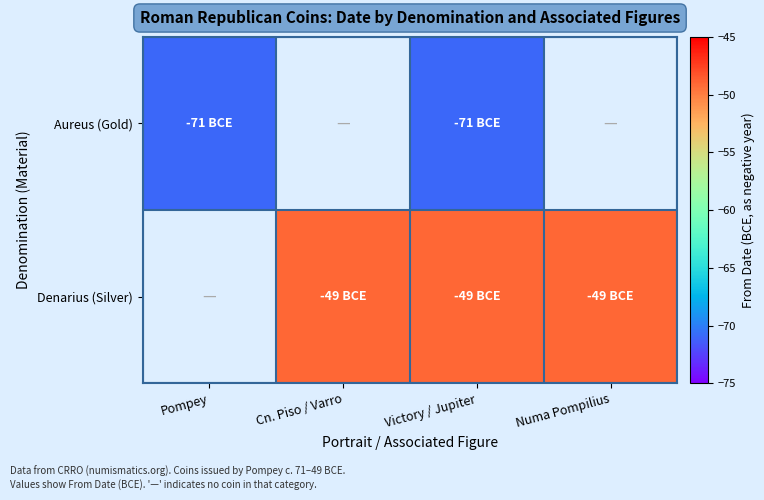

Reading left to right, extract all data points from this chart.

Aureus (Gold): Pompey=-71	Cn. Piso / Varro=0	Victory / Jupiter=-71	Numa Pompilius=0
Denarius (Silver): Pompey=0	Cn. Piso / Varro=-49	Victory / Jupiter=-49	Numa Pompilius=-49